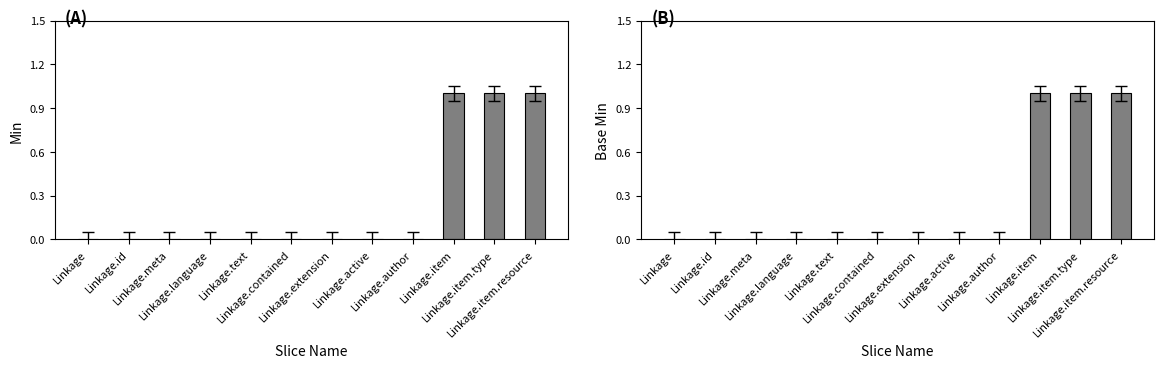

True or false: Base Min has a value of -1 at Linkage.text.

False